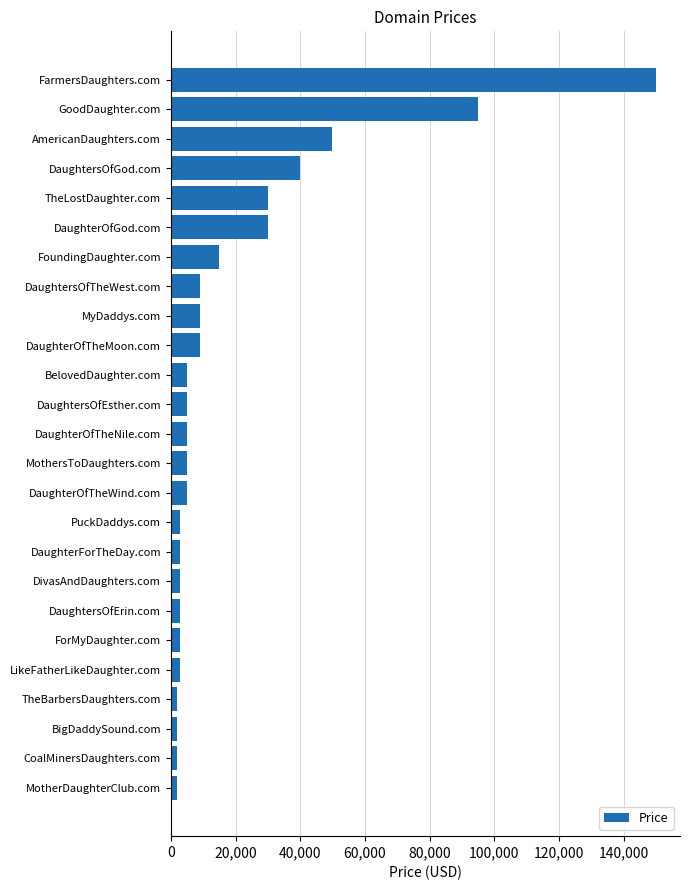

Which has a higher value, MotherDaughterClub.com or FoundingDaughter.com?

FoundingDaughter.com